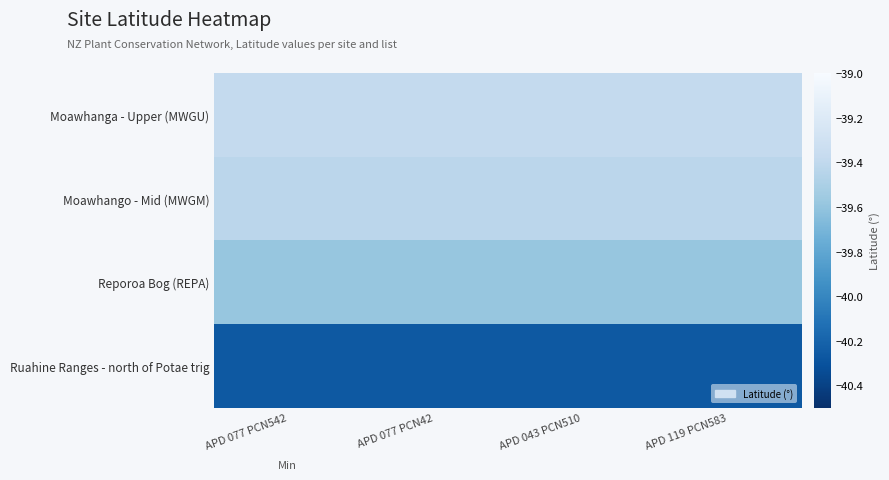

Reading left to right, extract all data points from this chart.

Moawhanga - Upper (MWGU): APD 077 PCN542=-39.4	APD 077 PCN42=-39.4	APD 043 PCN510=-39.4	APD 119 PCN583=-39.4
Moawhango - Mid (MWGM): APD 077 PCN542=-39.4	APD 077 PCN42=-39.4	APD 043 PCN510=-39.4	APD 119 PCN583=-39.4
Reporoa Bog (REPA): APD 077 PCN542=-39.6	APD 077 PCN42=-39.6	APD 043 PCN510=-39.6	APD 119 PCN583=-39.6
Ruahine Ranges - north of Potae trig: APD 077 PCN542=-40.3	APD 077 PCN42=-40.3	APD 043 PCN510=-40.3	APD 119 PCN583=-40.3